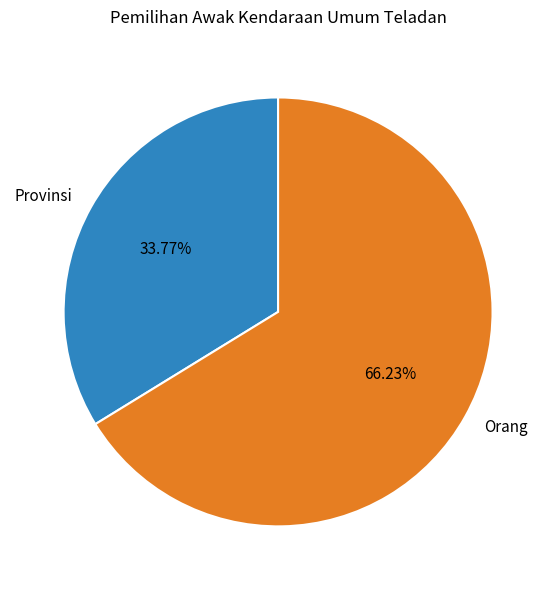

Is there a majority slice in this chart?

Yes